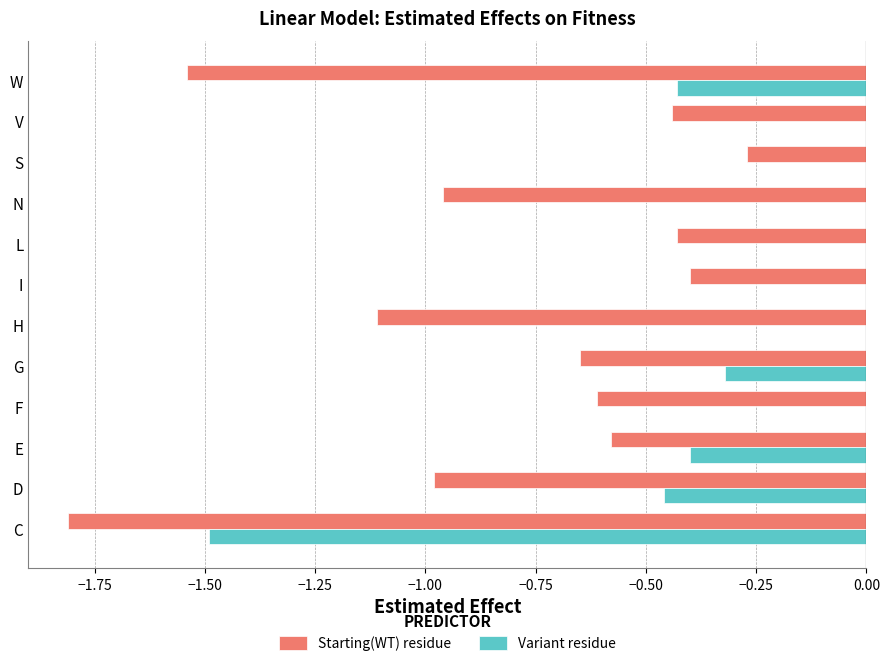

Which series changed the most between G and I?

Variant residue